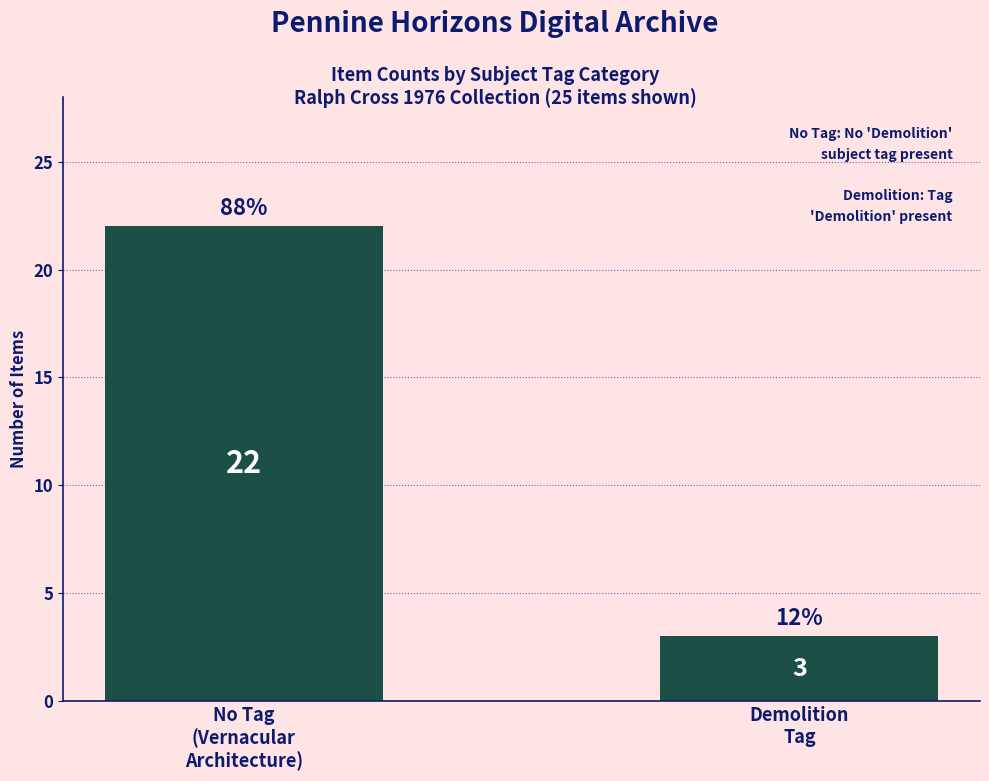

Are the bars grouped side by side (vs. stacked)?

No